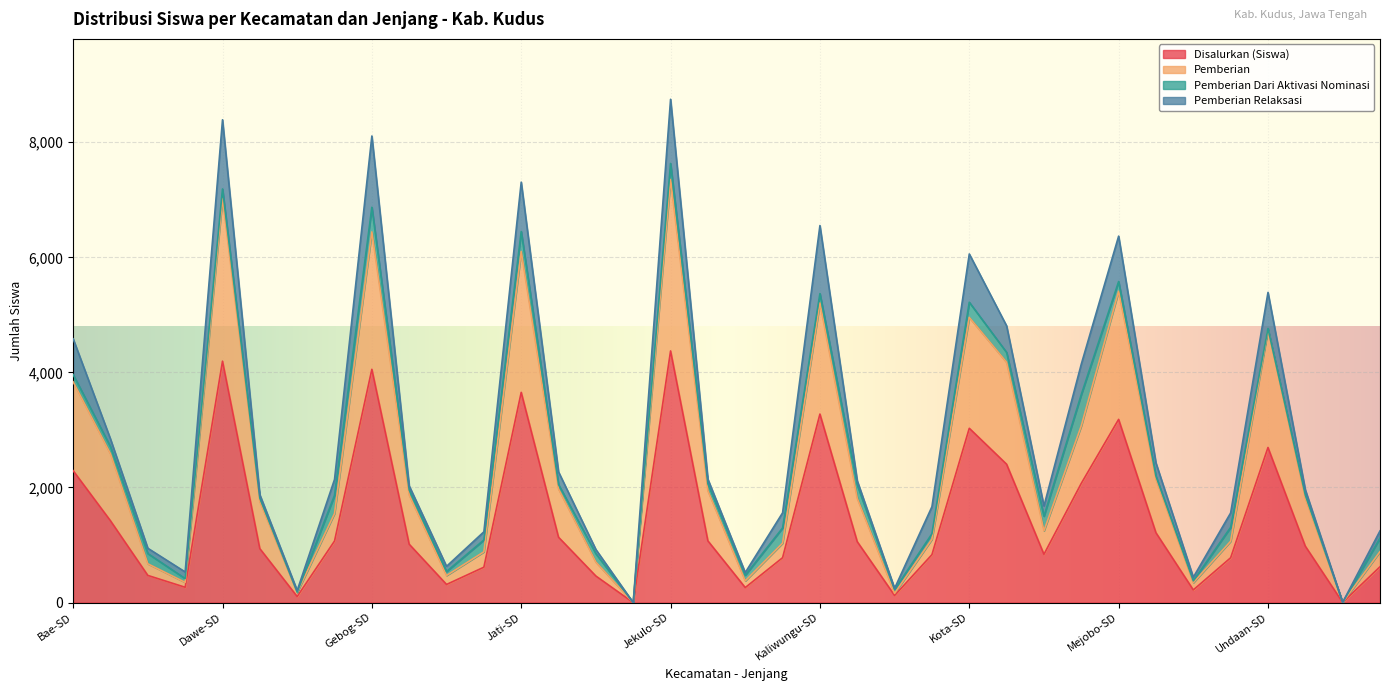

The value of Pemberian at Undaan-SD is 4742. True or false?

True